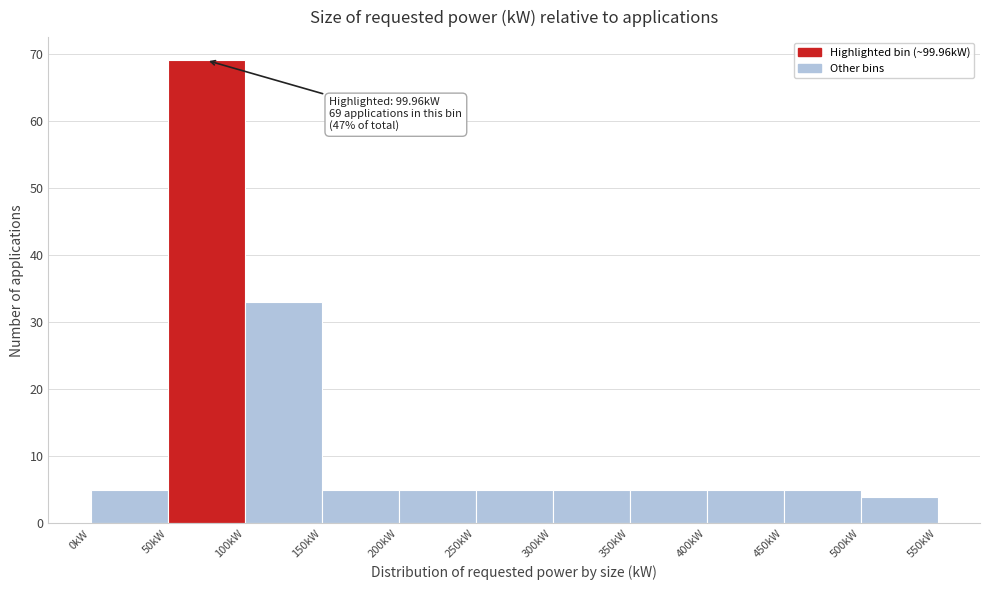

Which range on the x-axis has the tallest bar?

50 to 100